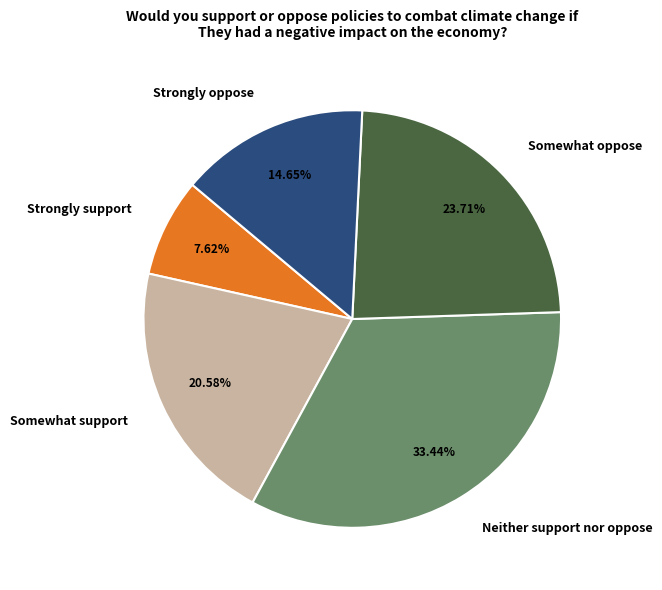

To the nearest percent, what is the combined percentage of Somewhat oppose and Strongly oppose?

38%